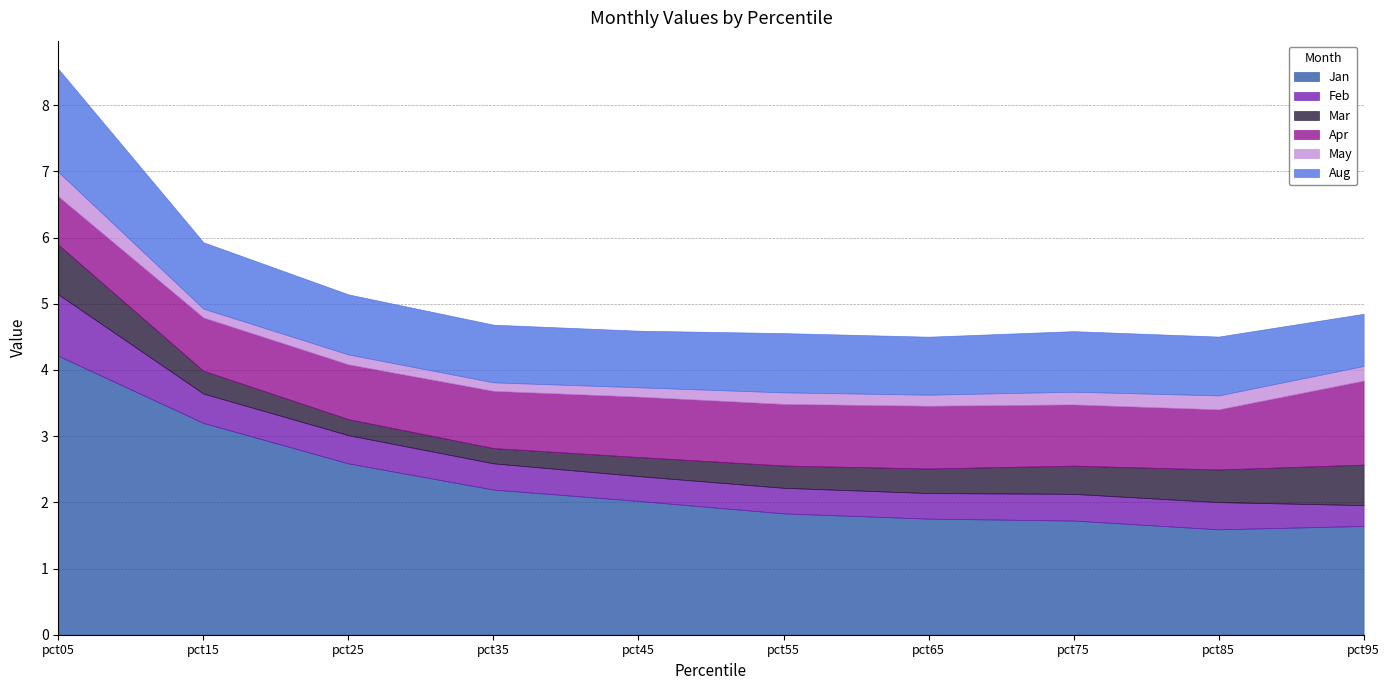

At which label does Apr reach its peak?

pct95